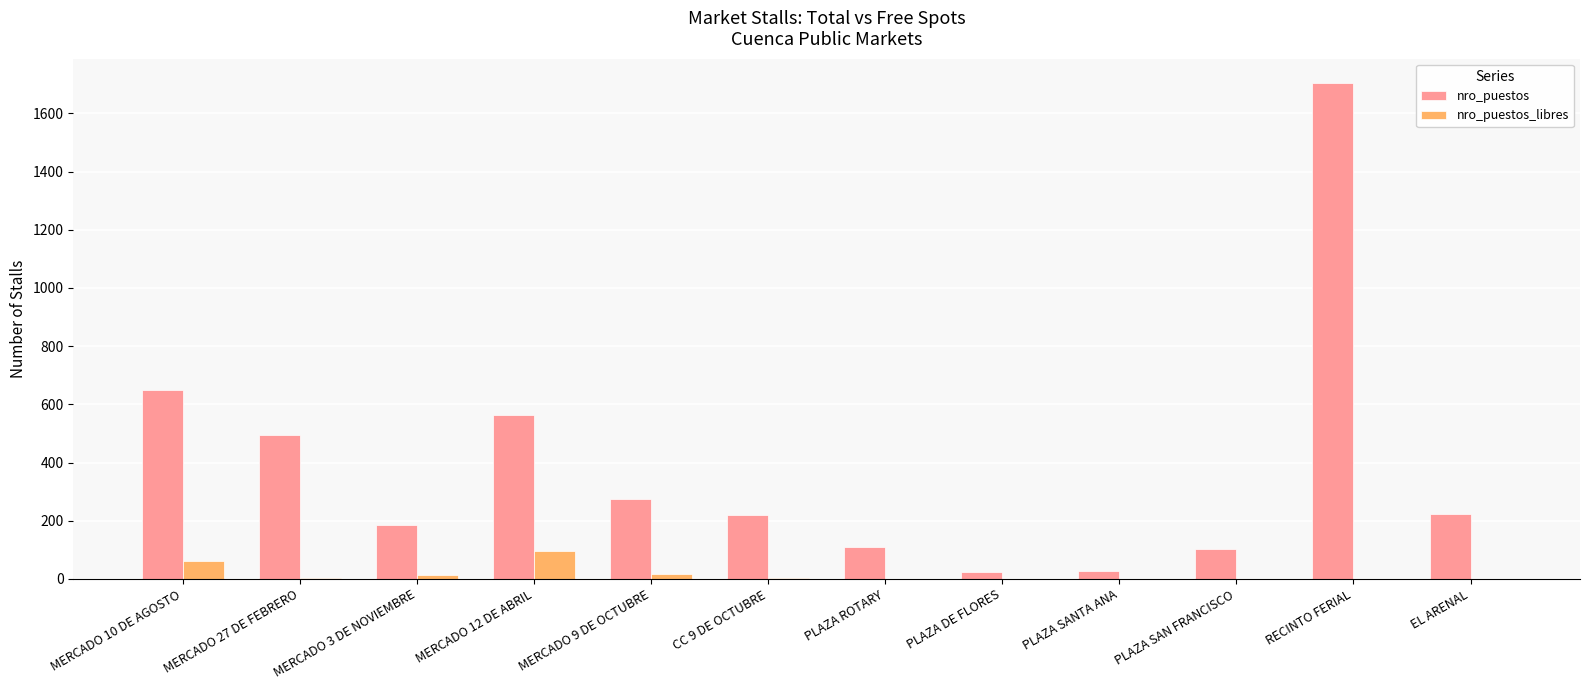

What is the greatest value displayed?

1703